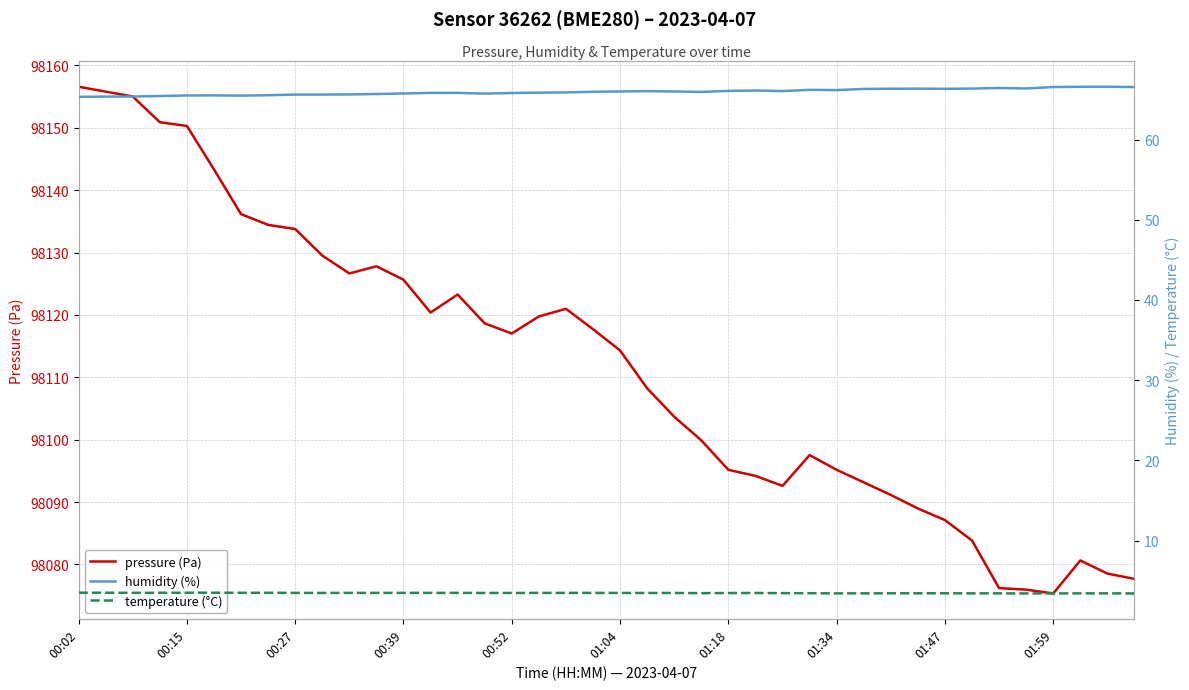

List the series in order of their peak value, lowest first.

temperature (°C), humidity (%), pressure (Pa)